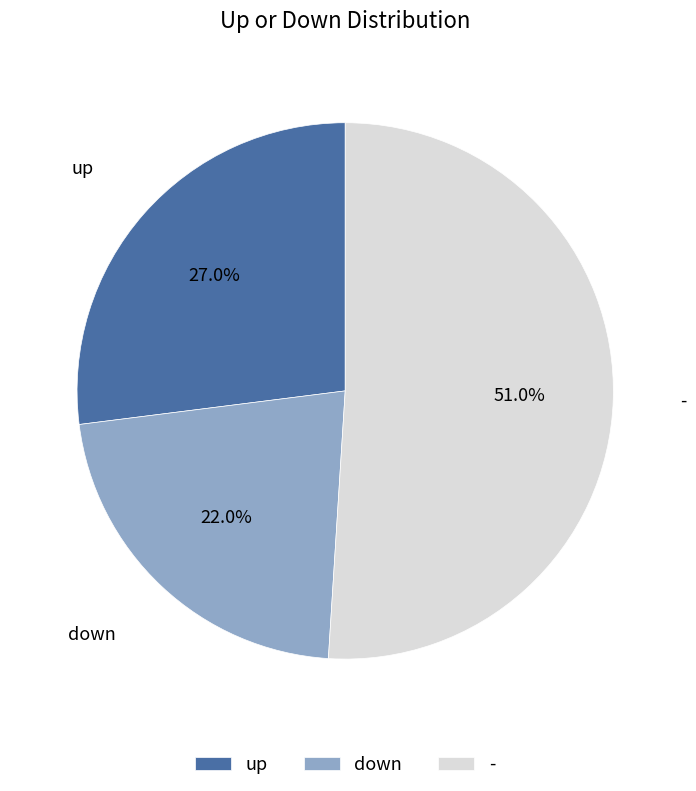

Rank the categories by value from lowest to highest.

down, up, -